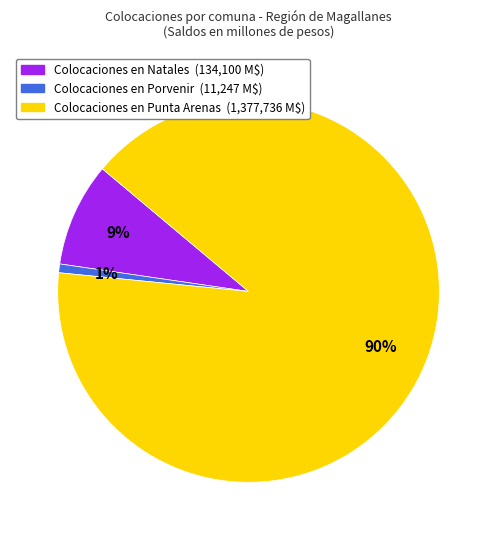

Which slice is the smallest?

Colocaciones en Porvenir (11,247 M$)